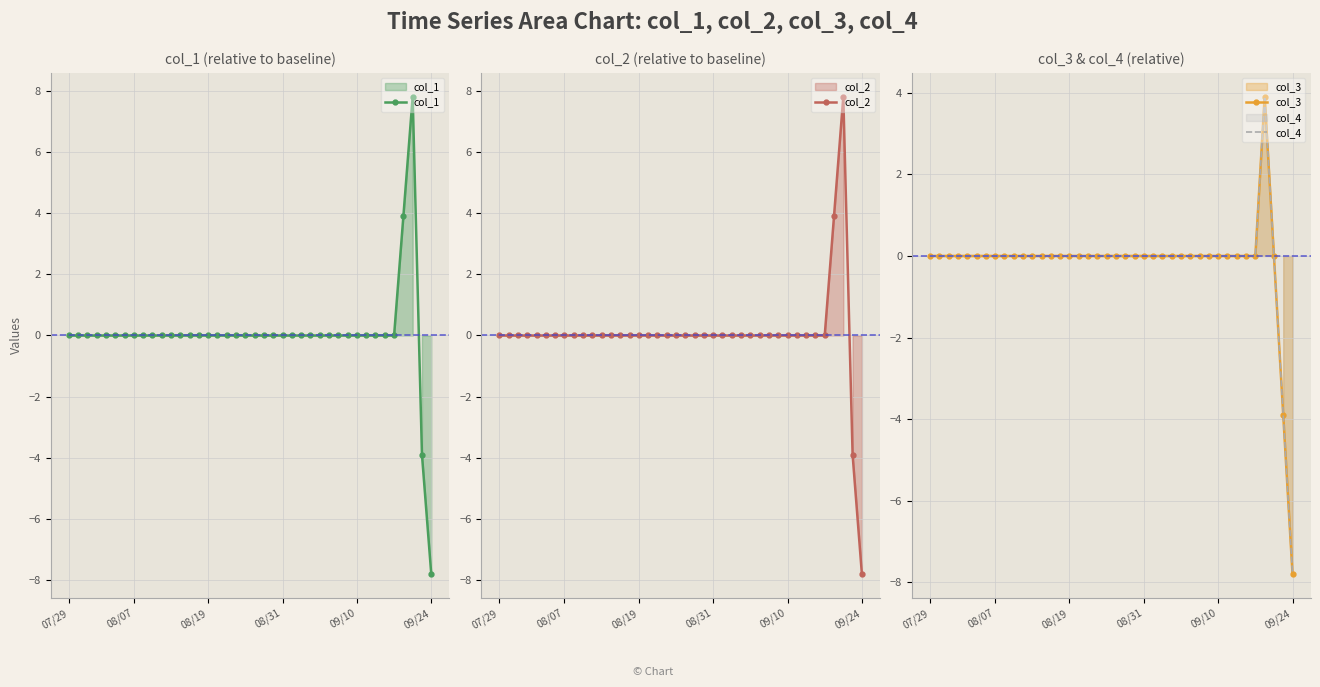

True or false: col_3 and col_2 cross at least once.

False